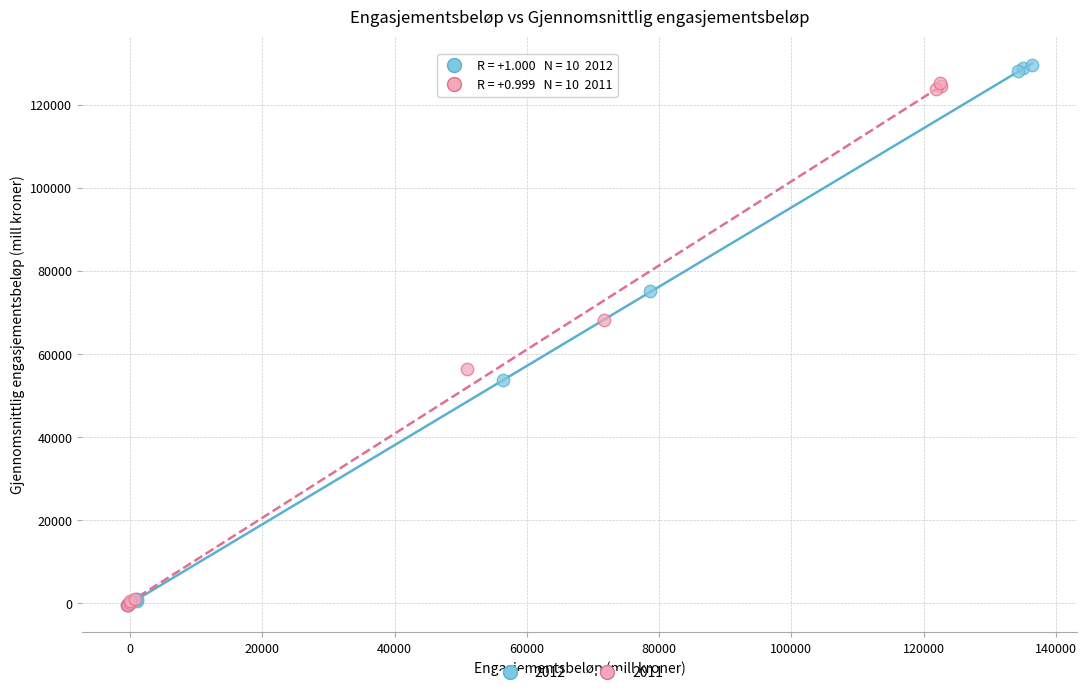

Which series has the largest Y range (max minus min)?

2012